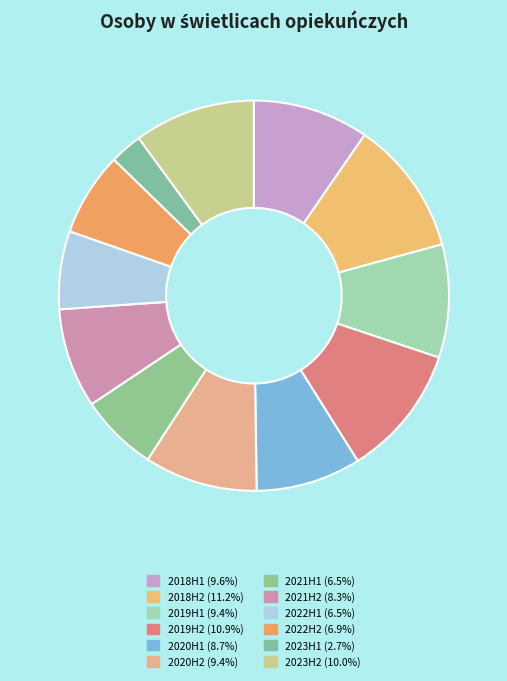

How much of the chart is everything except 2020H1?

91.3%